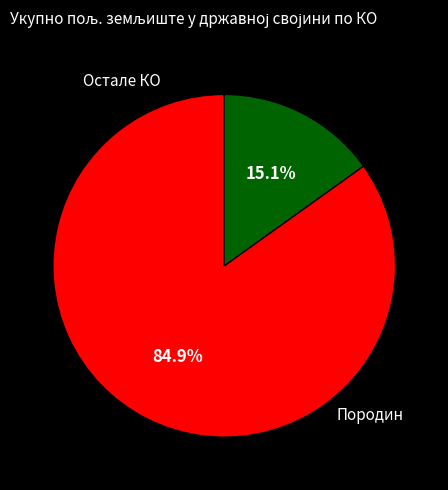

Count the number of slices in the pie.

2